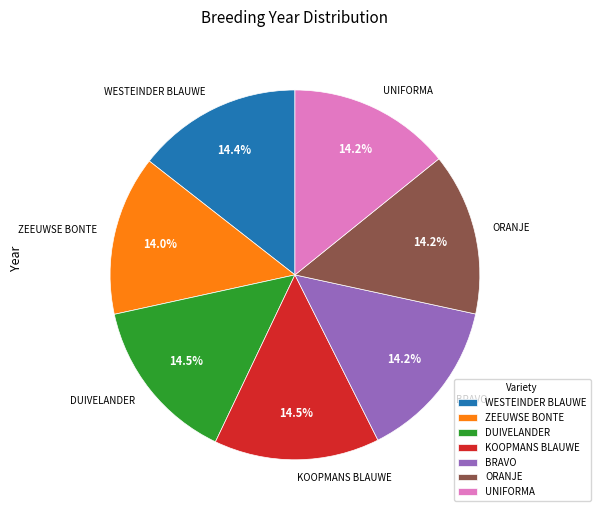

To the nearest percent, what portion does BRAVO represent?

14%